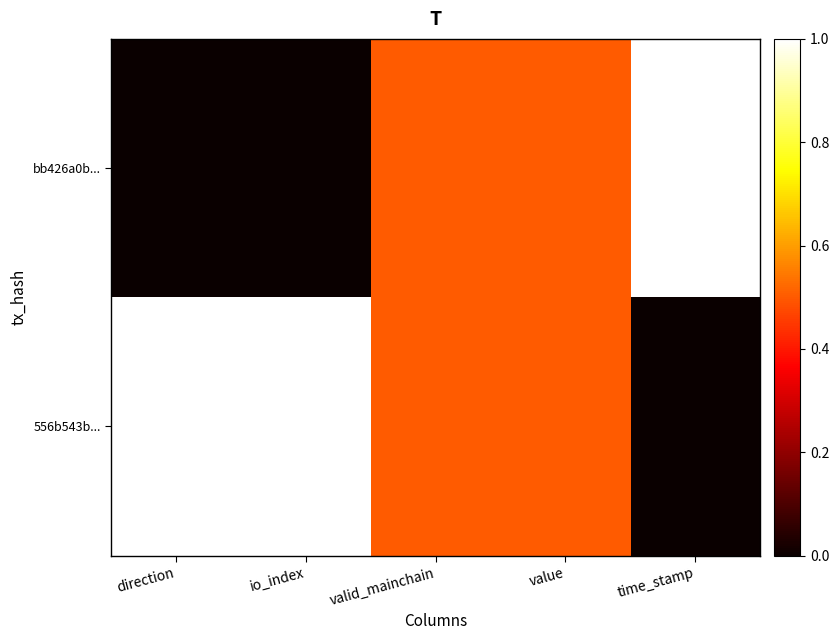

Which category has the highest value across all series?

time_stamp